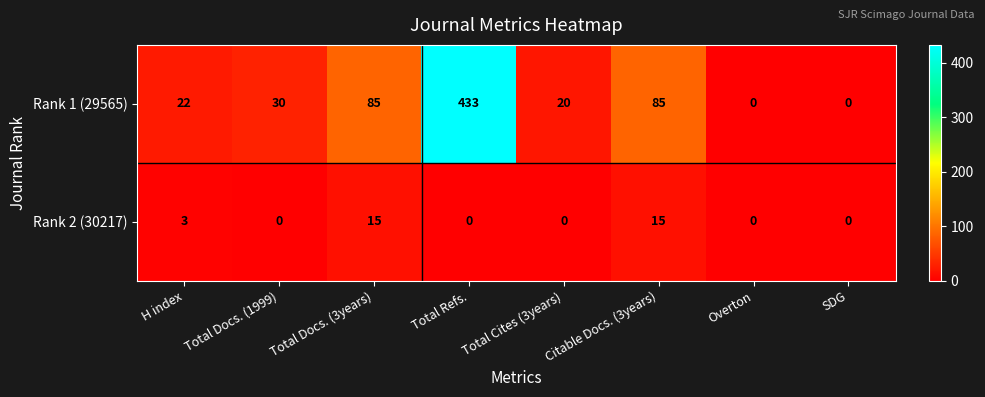

Is it true that Rank 2 (30217) equals 4 at H index?

False